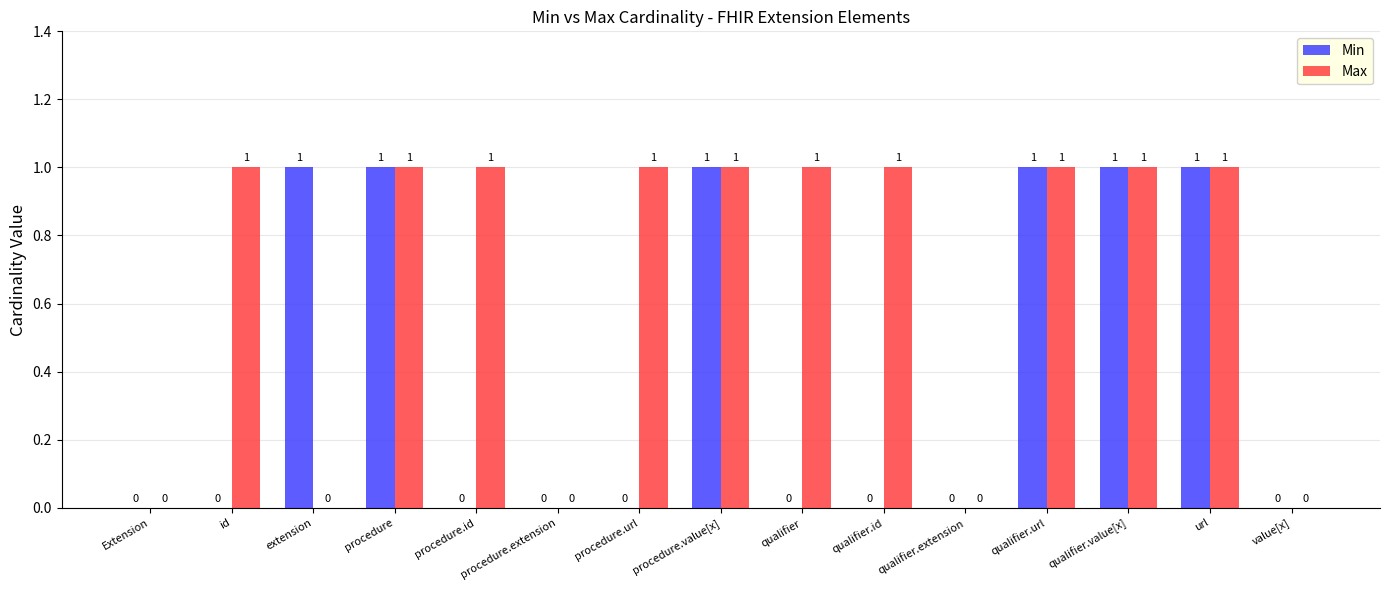

Count the number of data series in this chart.

2